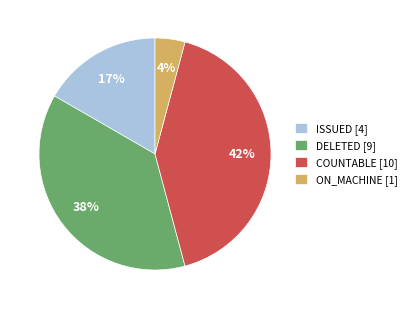

To the nearest percent, what is the combined percentage of ISSUED [4] and DELETED [9]?

54%